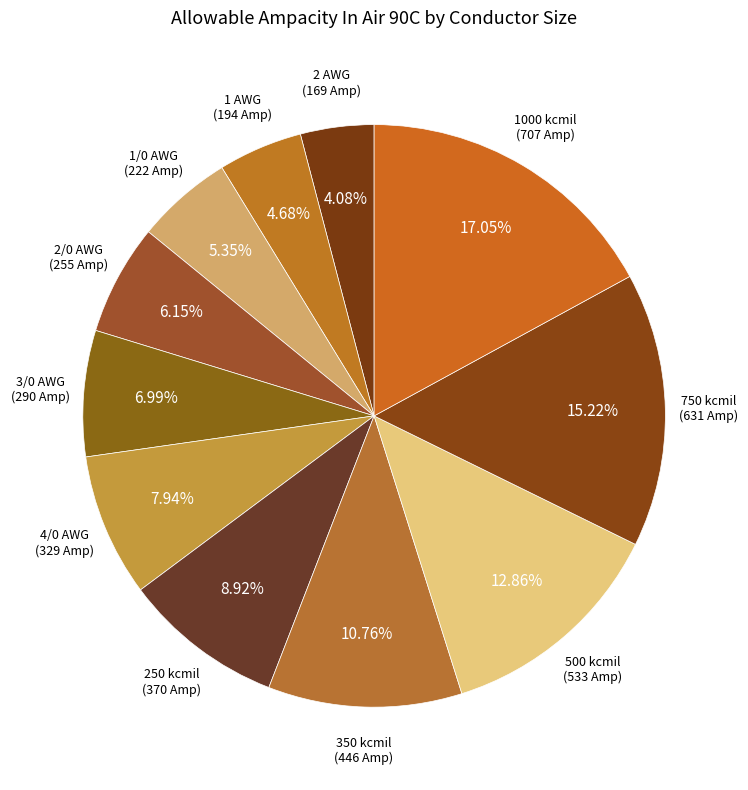

How many segments does this pie chart have?

11